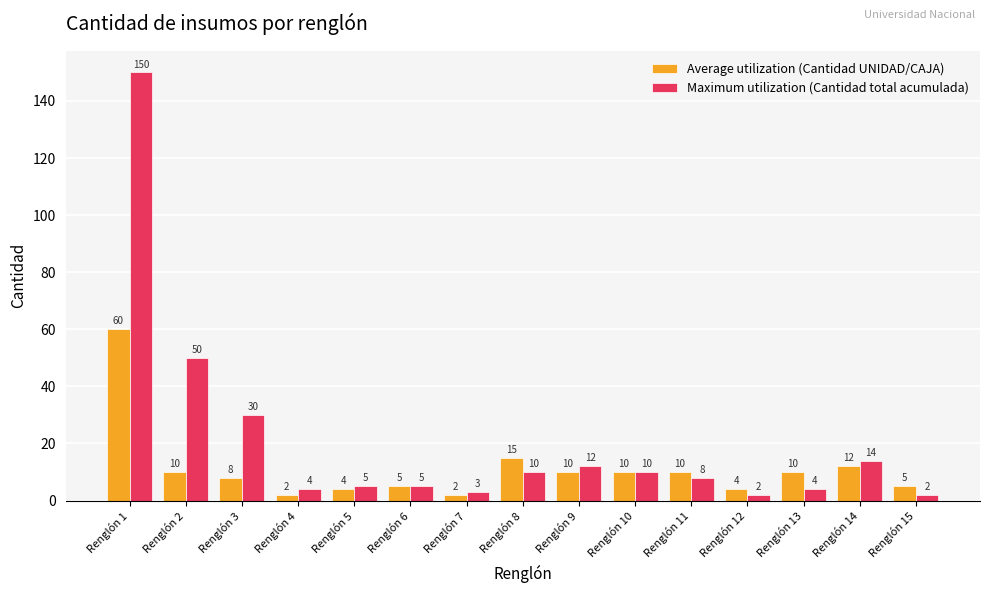

At which category is the sum across all series the highest?

Renglón 1